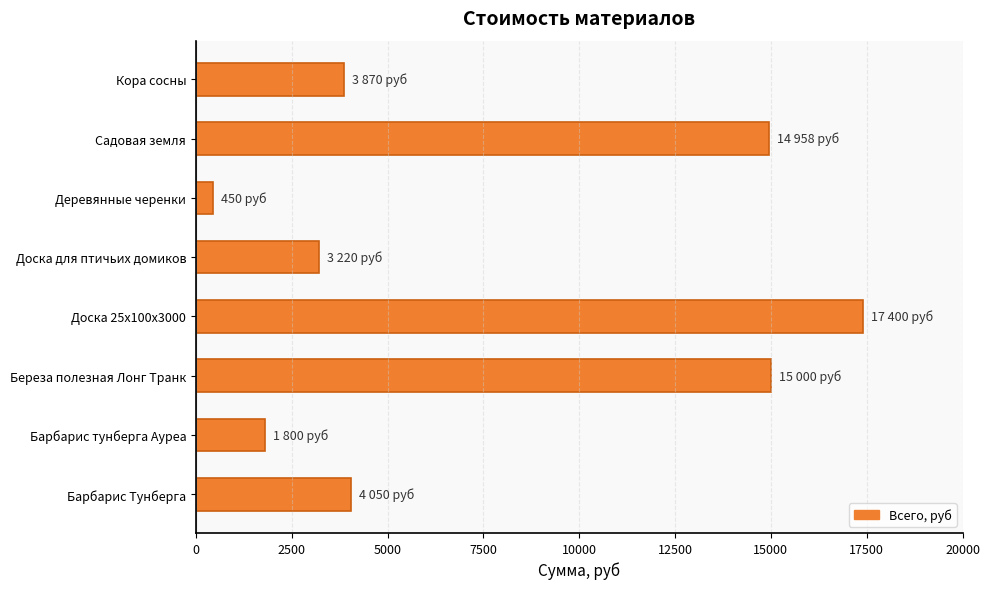

Read the value at Барбарис тунберга Ауреа.

1800